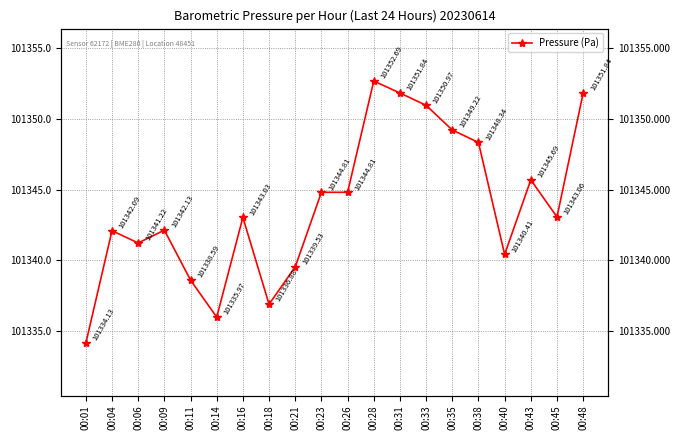

How many data points are above 101343?

11